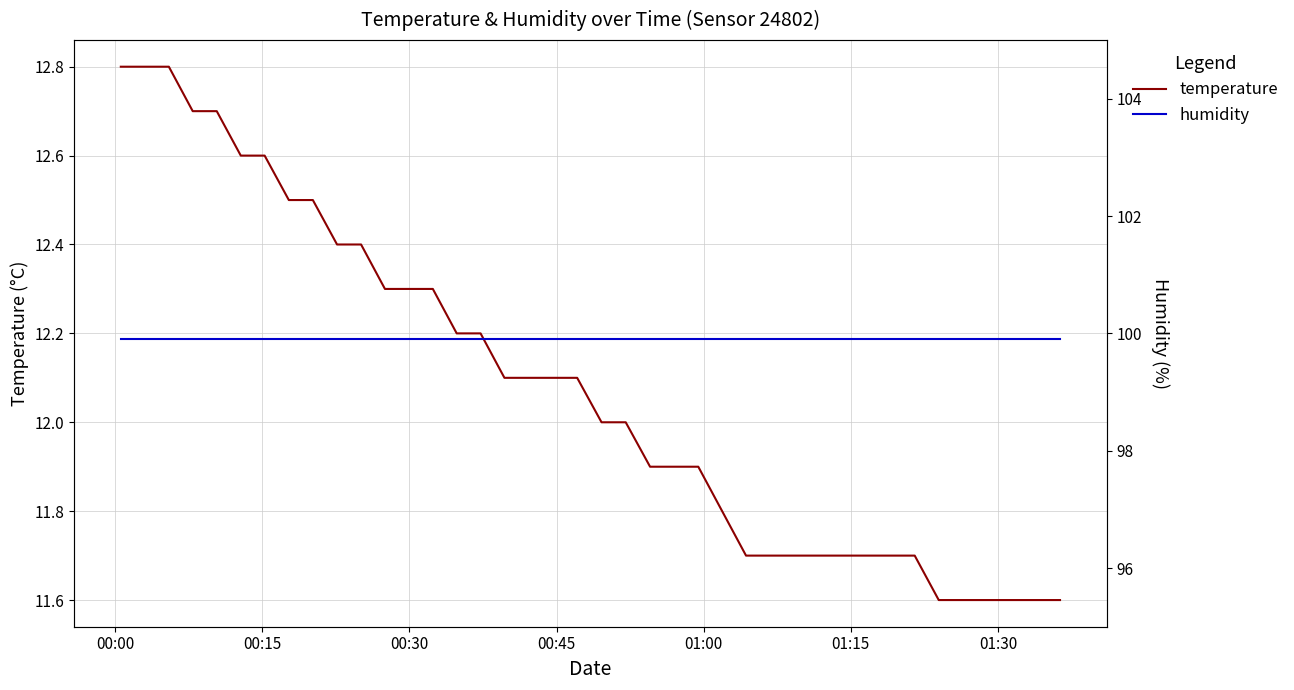

What is the smallest value displayed?

11.6